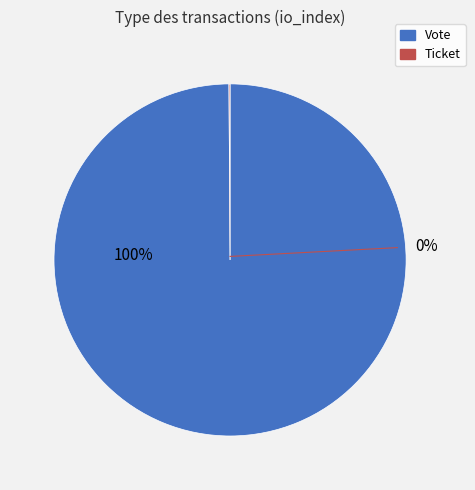

Rank the categories by value from highest to lowest.

Vote, Ticket